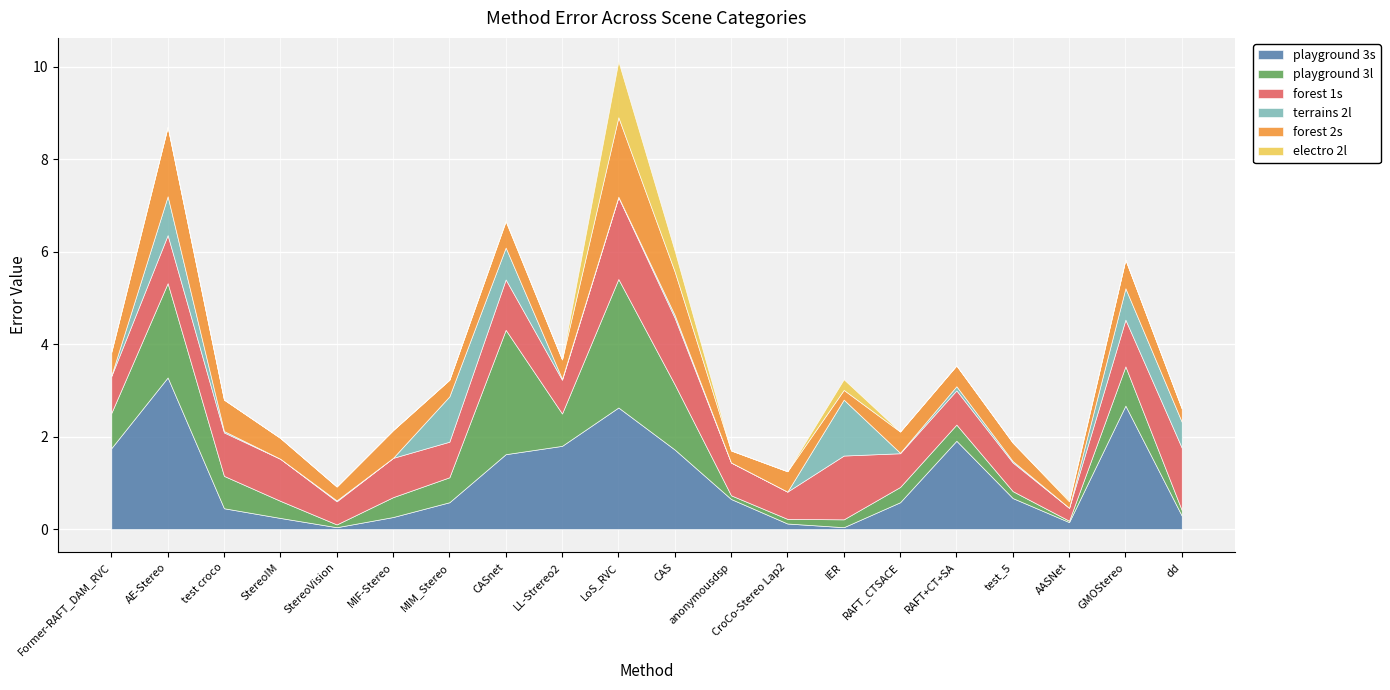

What is the difference between the maximum and minimum values in the playground 3s series?

3.2